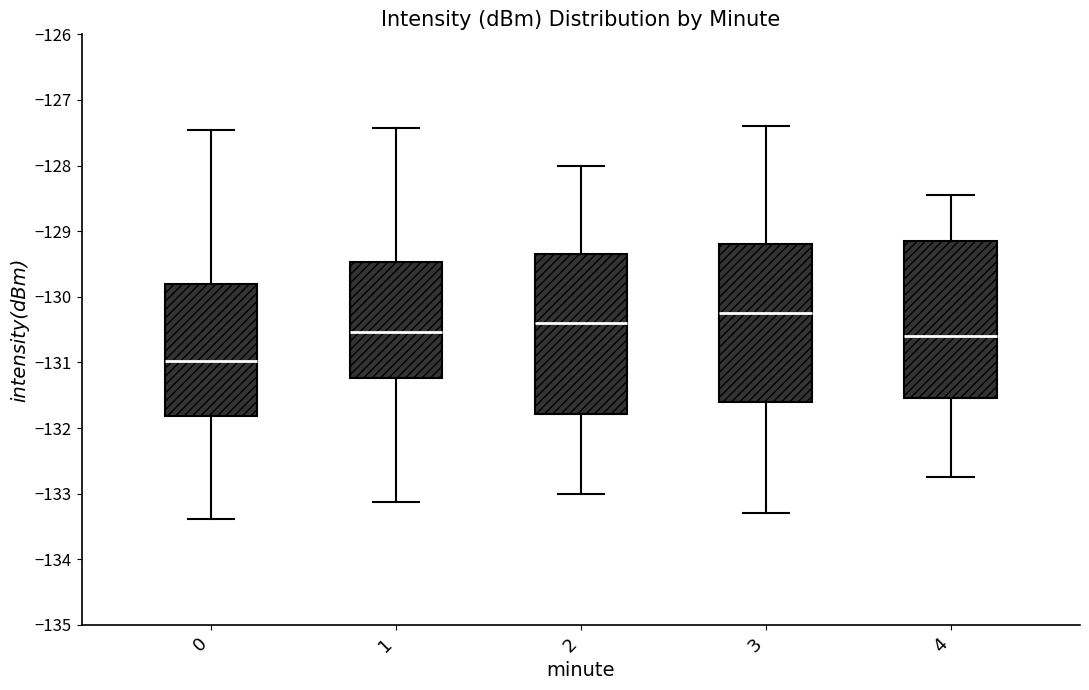

Reading left to right, transcribe this box plot: for each box, give where its median line is, the range the box spans, and where its two whiskers end, as read against the y-axis. The values are not printed on the chart, so give them approximately, as read against the axis.

0: median -131.0, box -131.8 to -129.8, whiskers -133.4 to -127.5
1: median -130.5, box -131.2 to -129.5, whiskers -133.1 to -127.4
2: median -130.4, box -131.8 to -129.3, whiskers -133.0 to -128.0
3: median -130.2, box -131.6 to -129.2, whiskers -133.3 to -127.4
4: median -130.6, box -131.5 to -129.1, whiskers -132.7 to -128.4